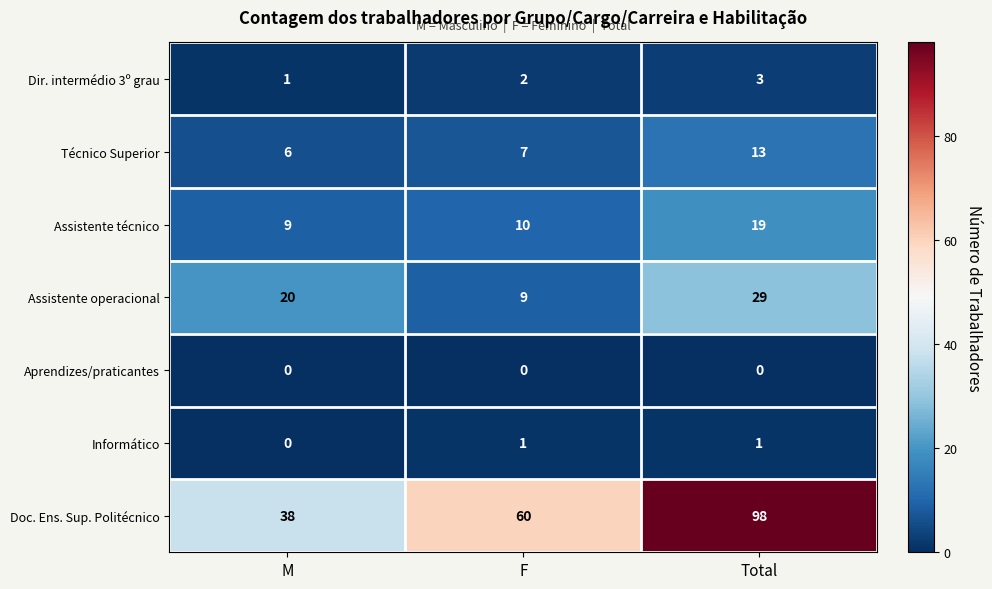

The Informático series shows 2 at Total. True or false?

False